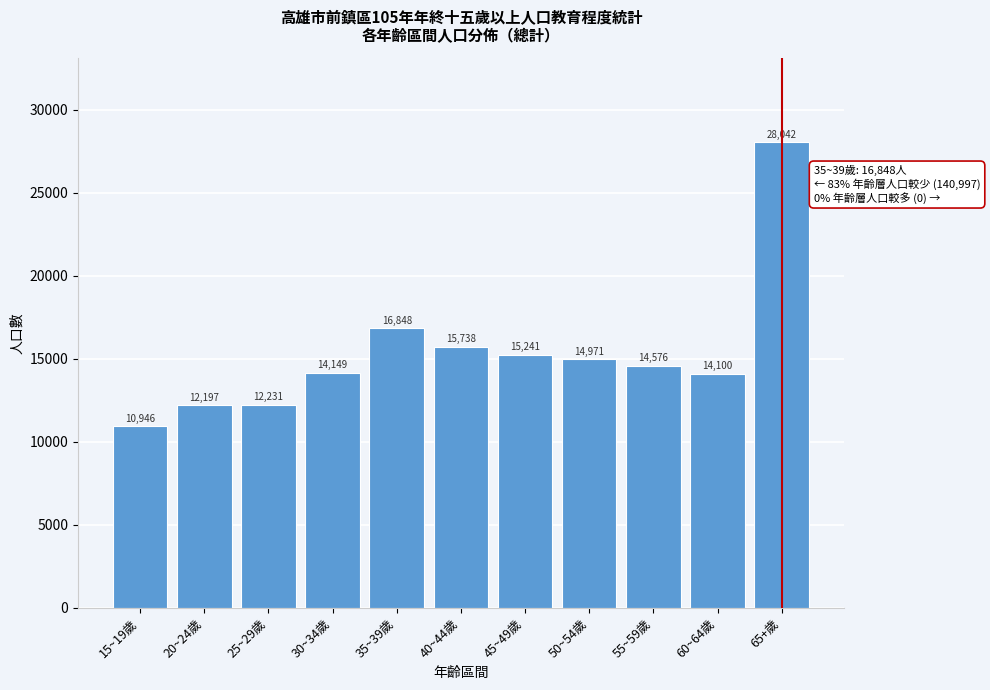

Reading left to right, list all the values displayed in this chart.

10946	12197	12231	14149	16848	15738	15241	14971	14576	14100	28042